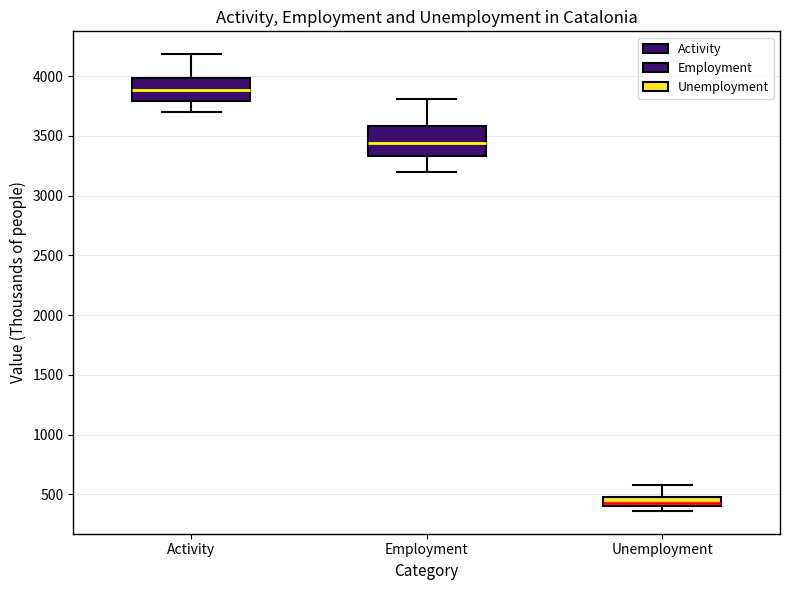

Which box has the lowest median line?

Unemployment